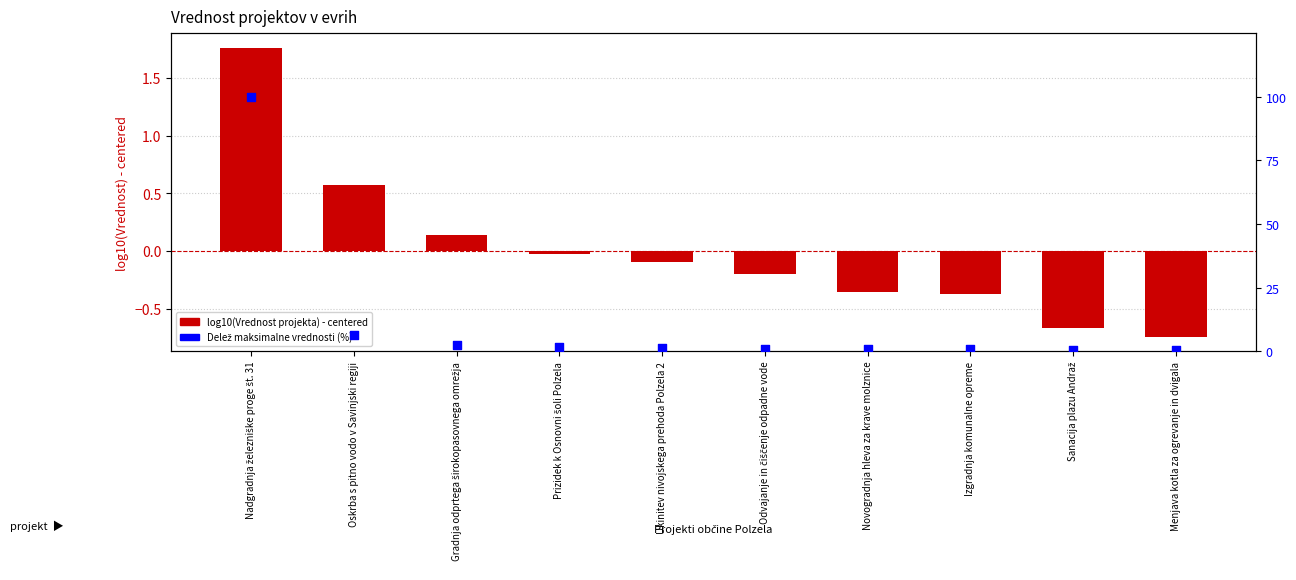

Is the value of Delež maksimalne vrednosti (%) at Gradnja odprtega širokopasovnega omrežja greater than the value of log10(Vrednost projekta) - centered at Menjava kotla za ogrevanje in dvigala?

Yes